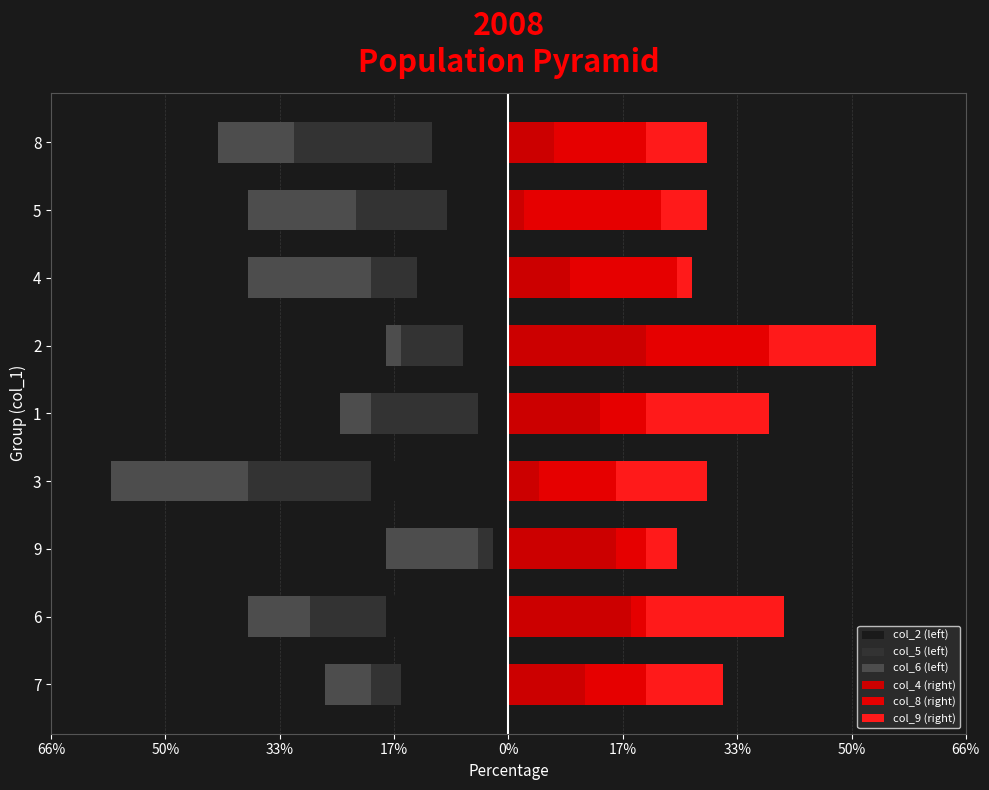

True or false: col_8 (right) has a value of 8.3 at 8.

False